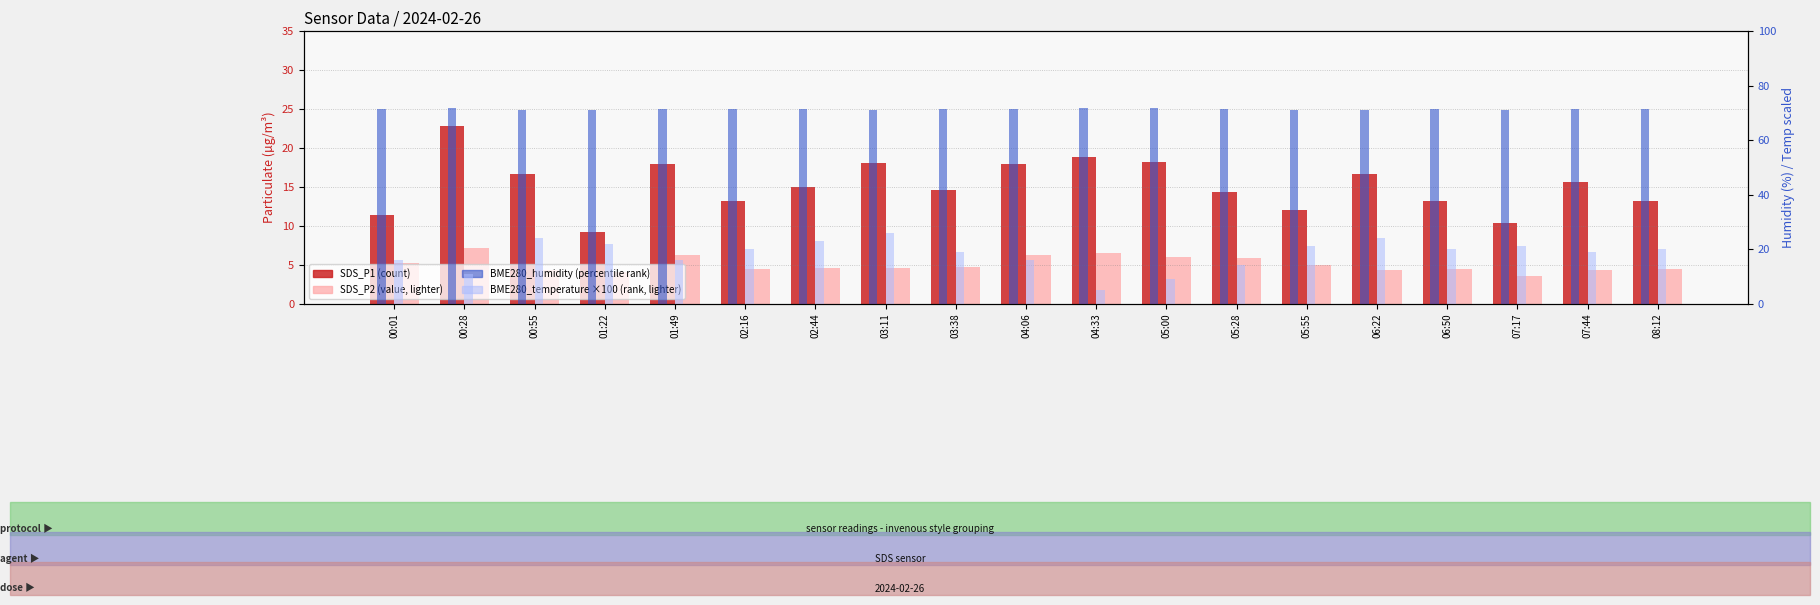

Which category has the lowest value in the SDS_P2 series?

07:17